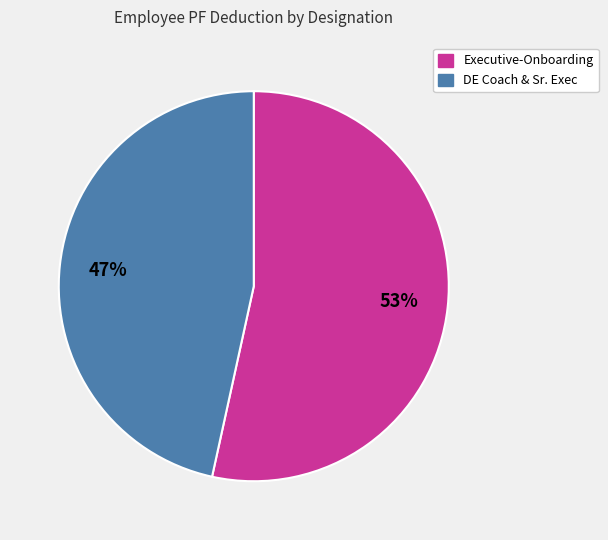

How many slices are in this pie chart?

2